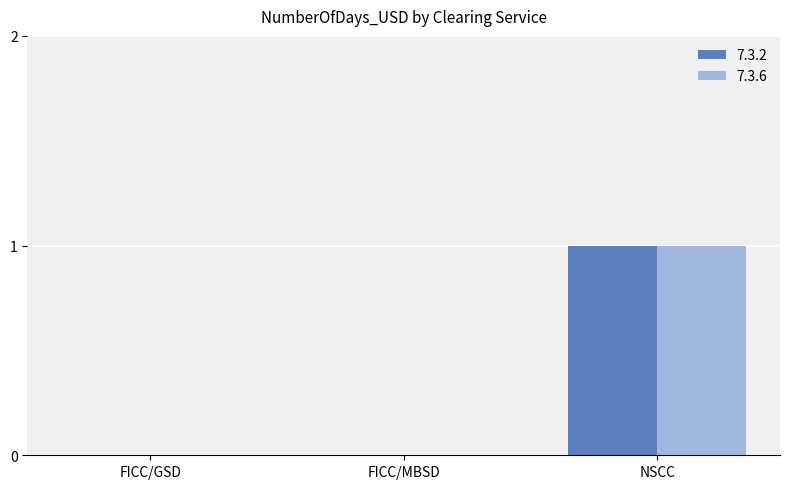

Is it true that 7.3.2 equals -1 at FICC/GSD?

False